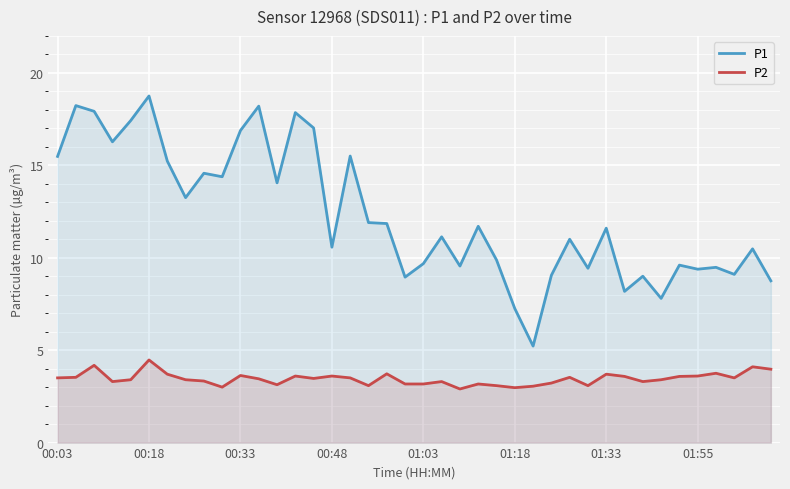

What is the minimum value shown in the chart?

2.9